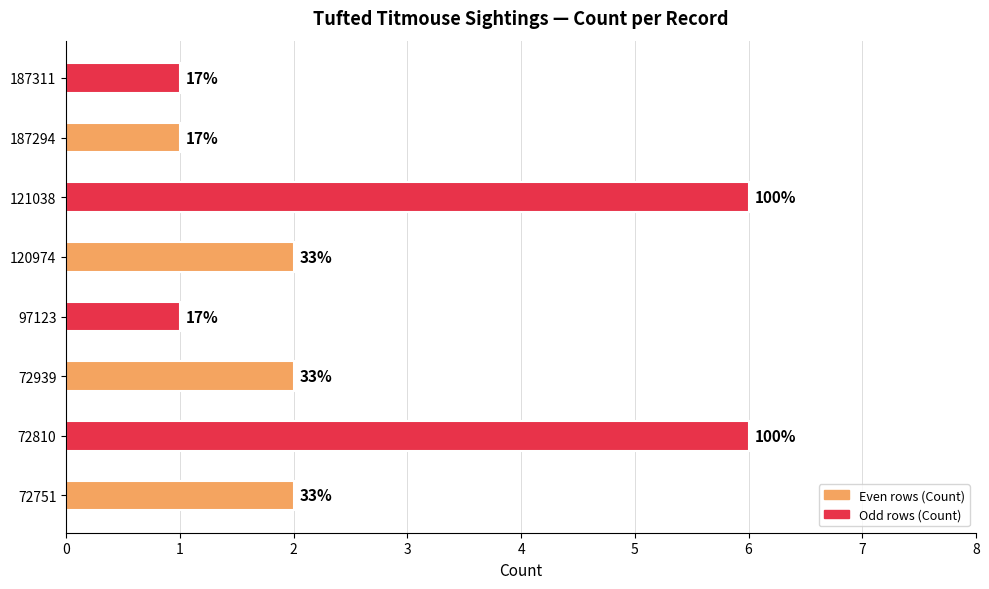

Does the chart contain any negative values?

No